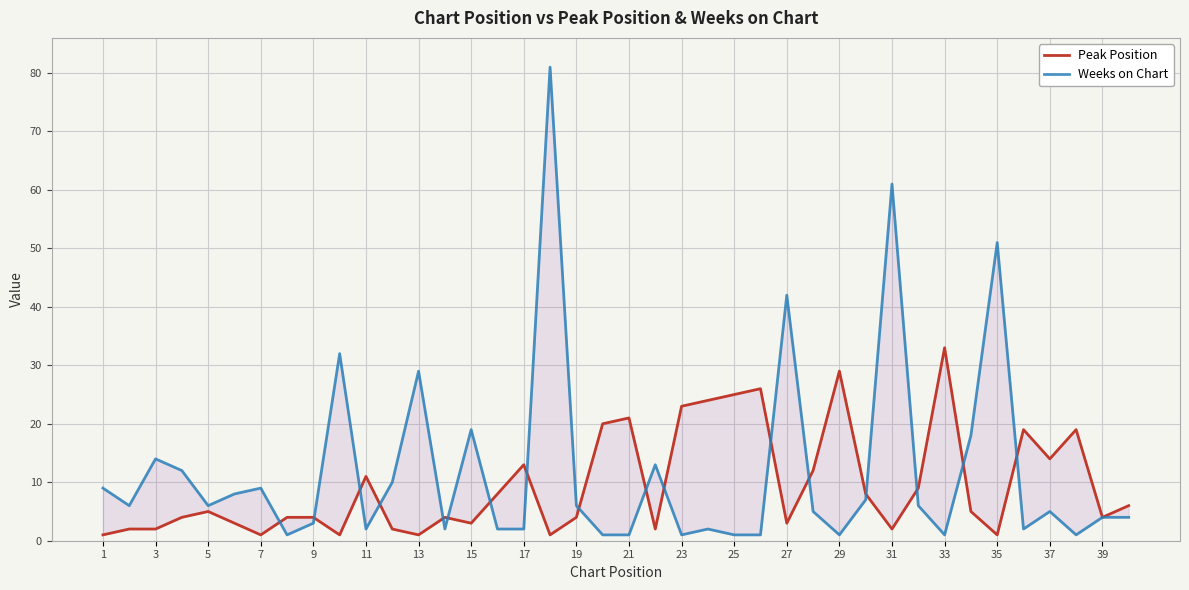

At 39, list the series in order from largest to smallest.

Peak Position, Weeks on Chart